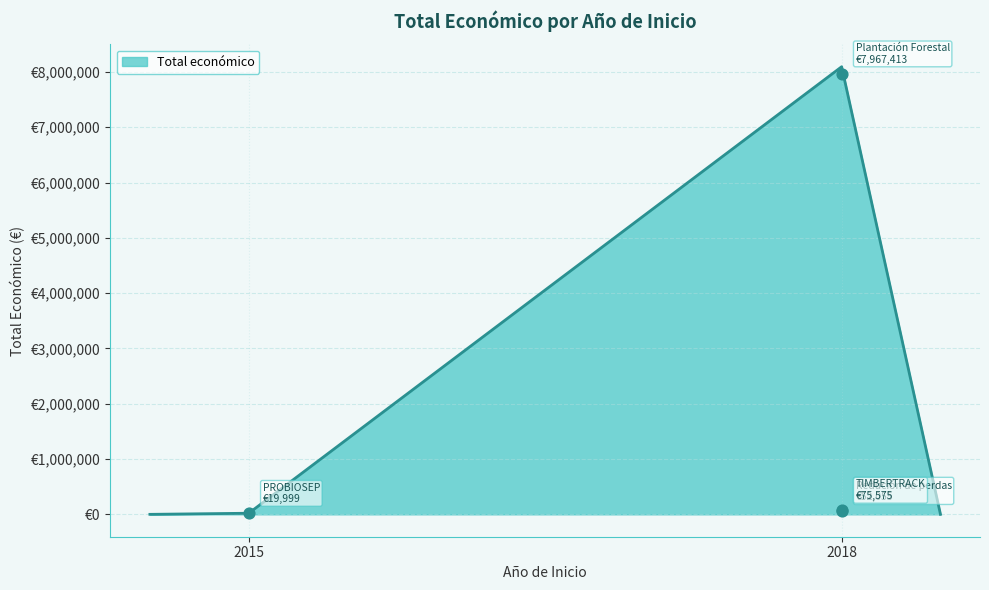

Between 2018 and 2015, which is larger?

2018